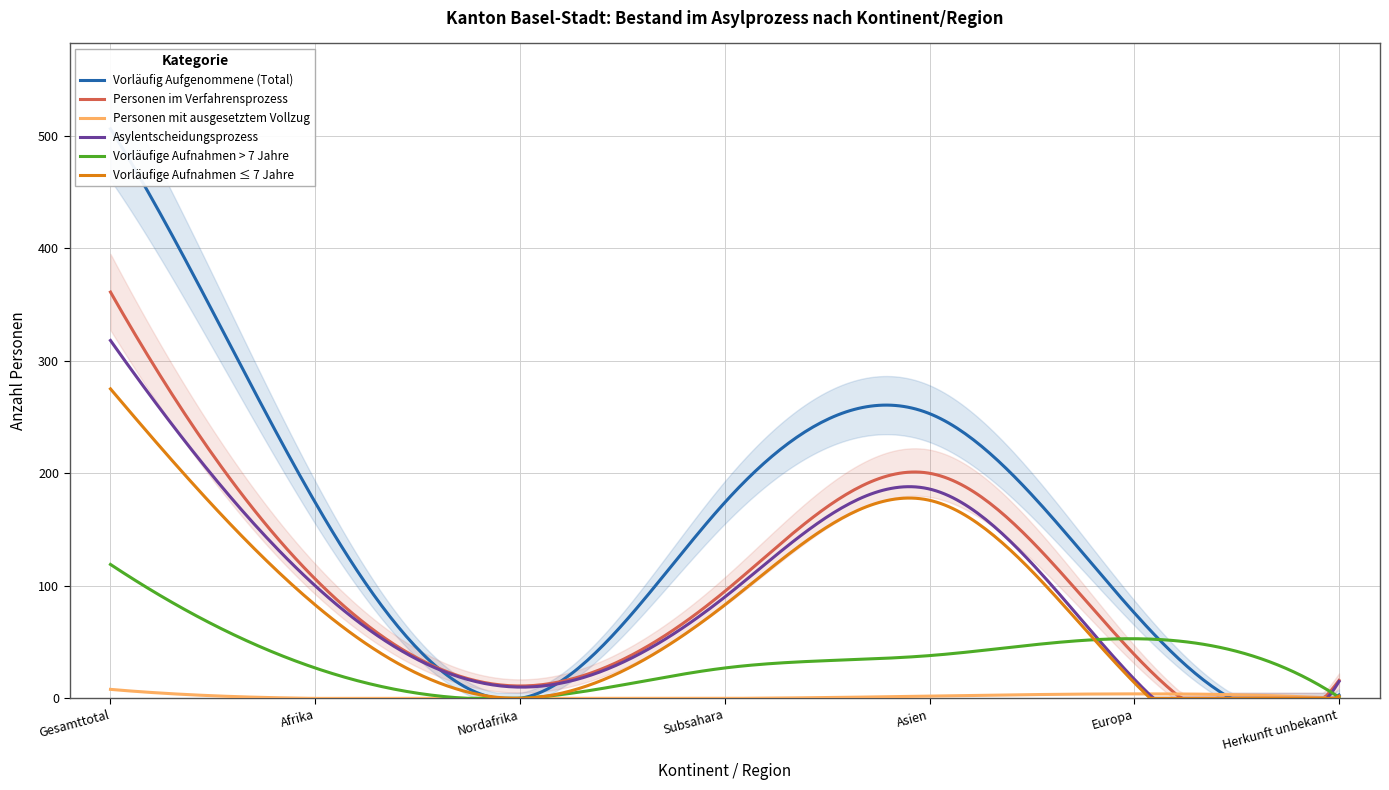

Reading right to left, what are all the values shown in this chart?

Vorläufig Aufgenommene (Total): 3	76	253	174	0	174	506
Personen im Verfahrensprozess: 16	39	200	95	11	106	361
Personen mit ausgesetztem Vollzug: 0	4	2	0	0	0	8
Asylentscheidungsprozess: 15	17	186	90	10	100	318
Vorläufige Aufnahmen > 7 Jahre: 1	53	38	27	0	27	119
Vorläufige Aufnahmen ≤ 7 Jahre: 2	14	176	83	0	83	275